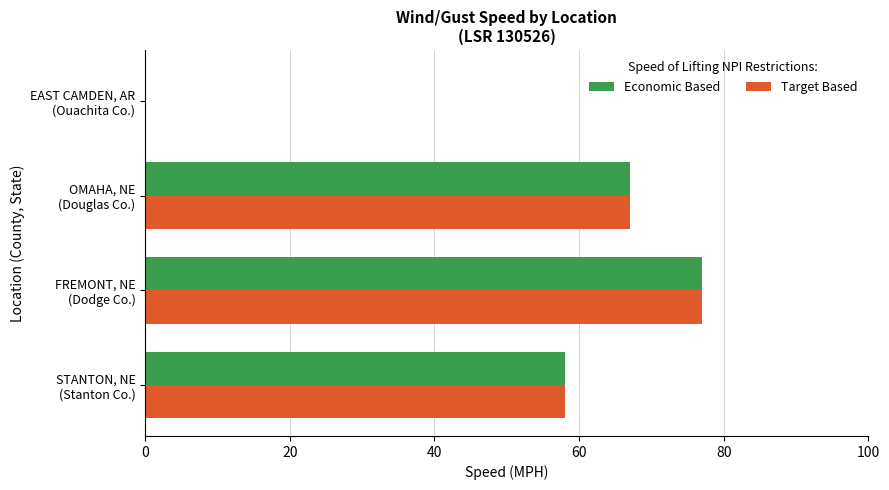

What is the maximum value shown in the chart?

77